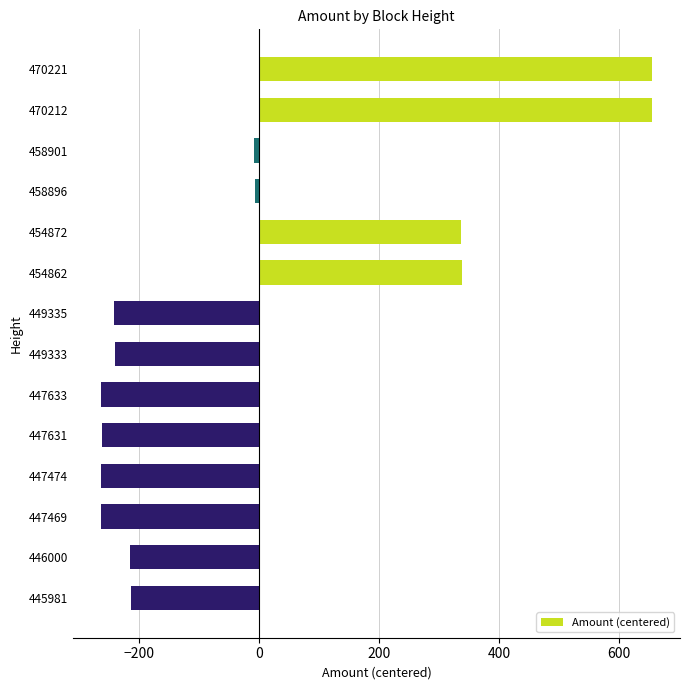

How many series are shown in this chart?

1